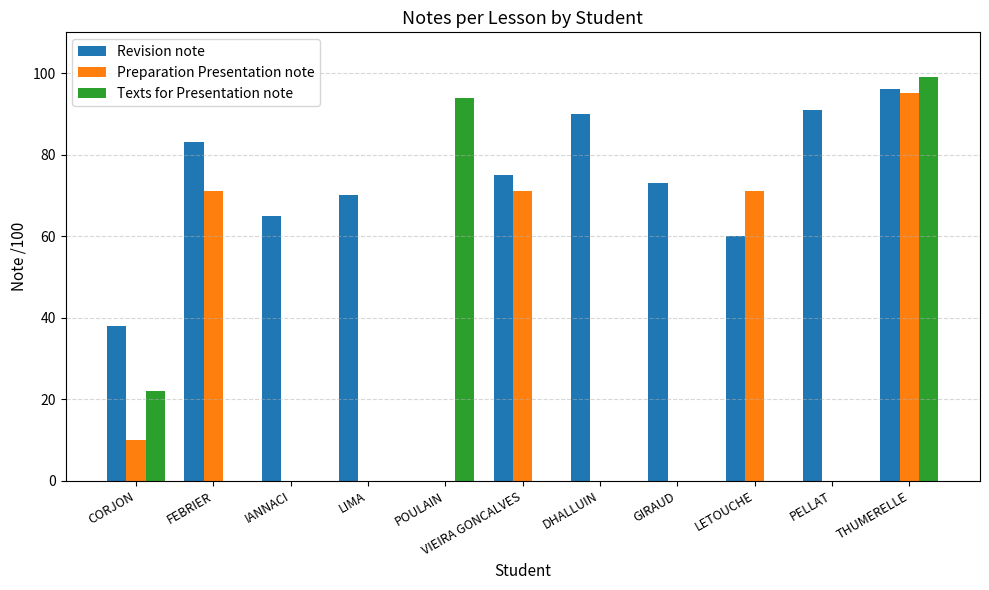

Which series has the largest range (max minus min)?

Texts for Presentation note